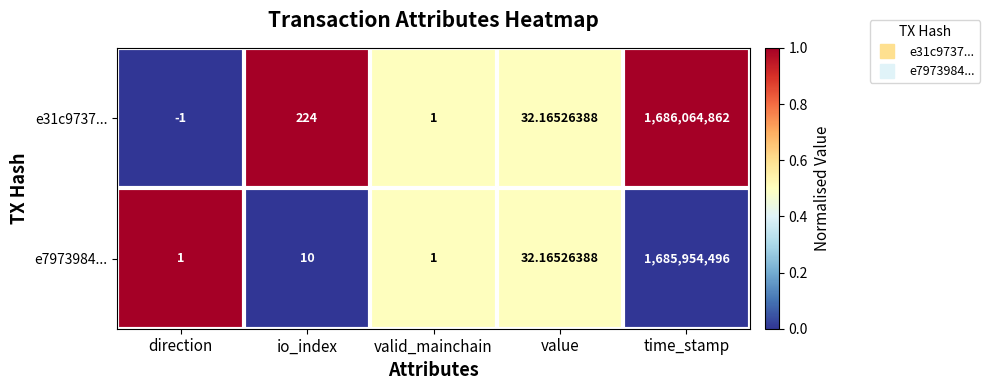

What is the total value across all series at time_stamp?

3372019358.0